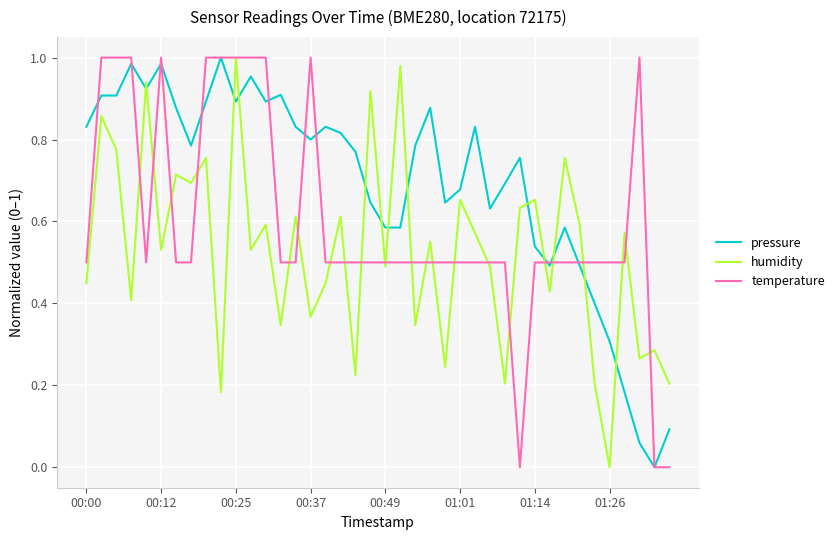

Rank the series by their average value, from highest to lowest.

pressure, temperature, humidity